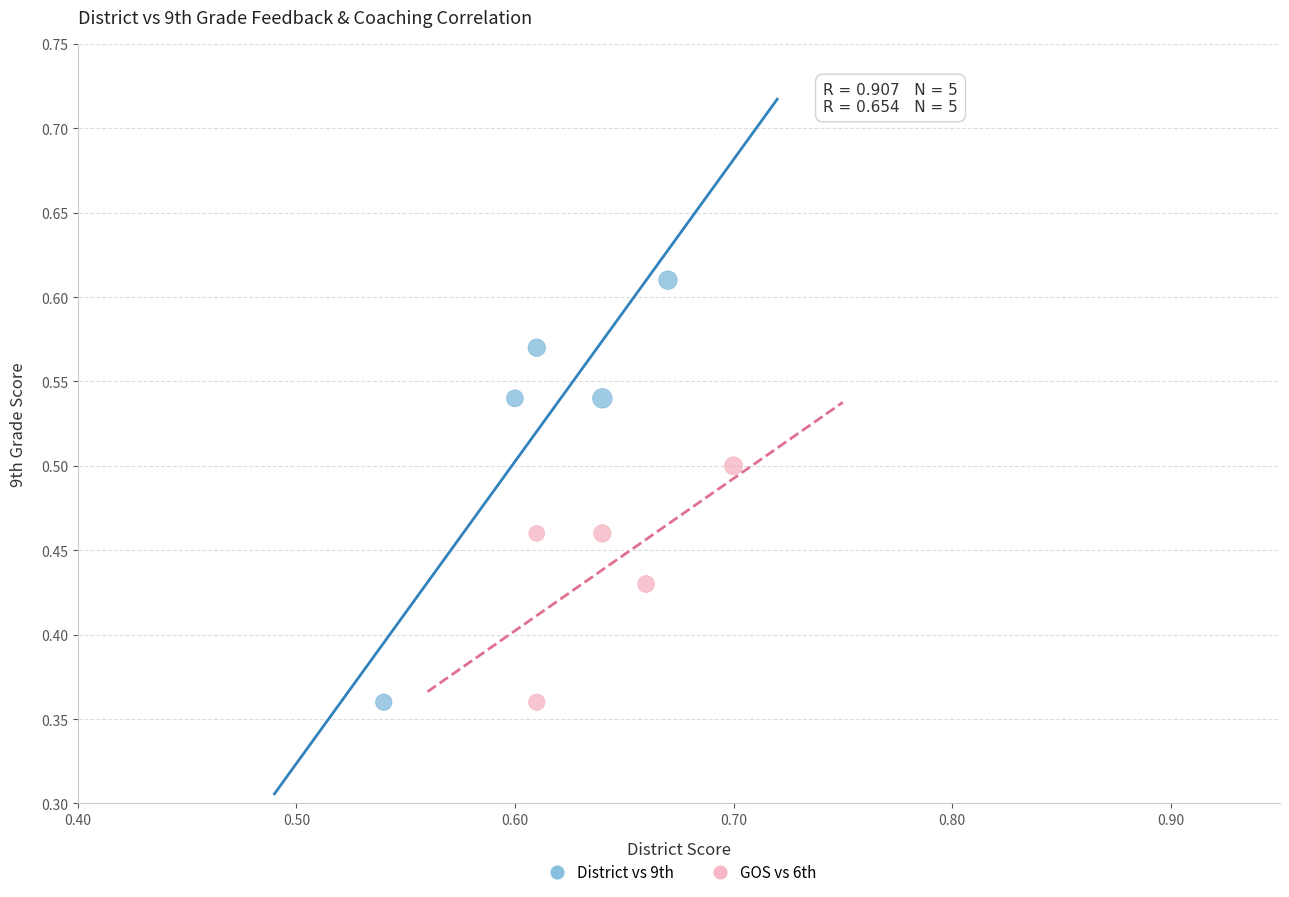

What are all the series names shown in the legend?

District vs 9th, GOS vs 6th